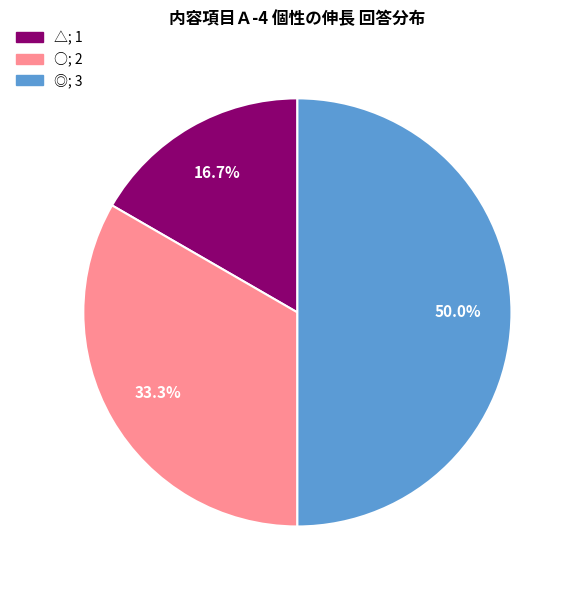

What portion of the pie excludes ◎?

50.0%